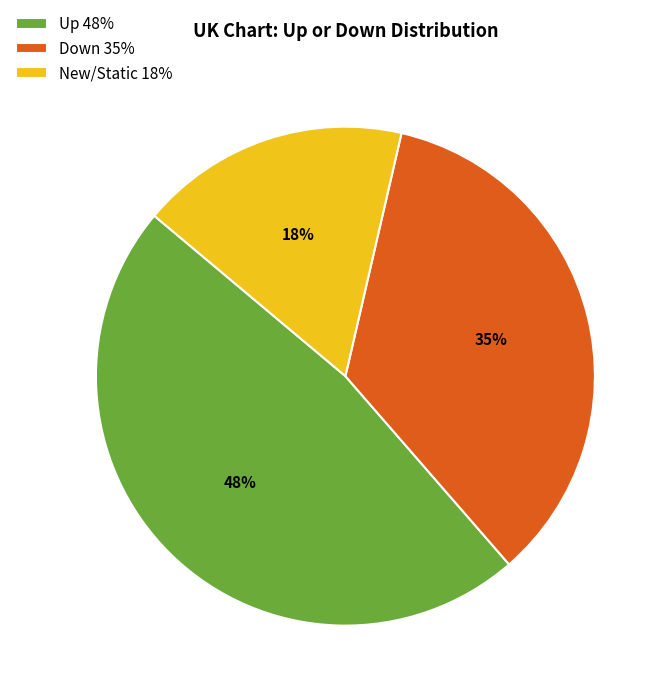

The Up 48% slice represents 36% of the pie. True or false?

False